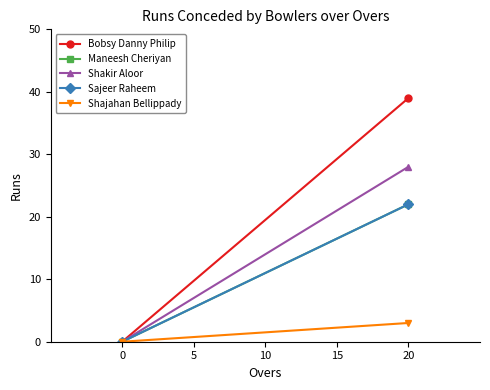

How many data points in Bobsy Danny Philip are less than 39?

1